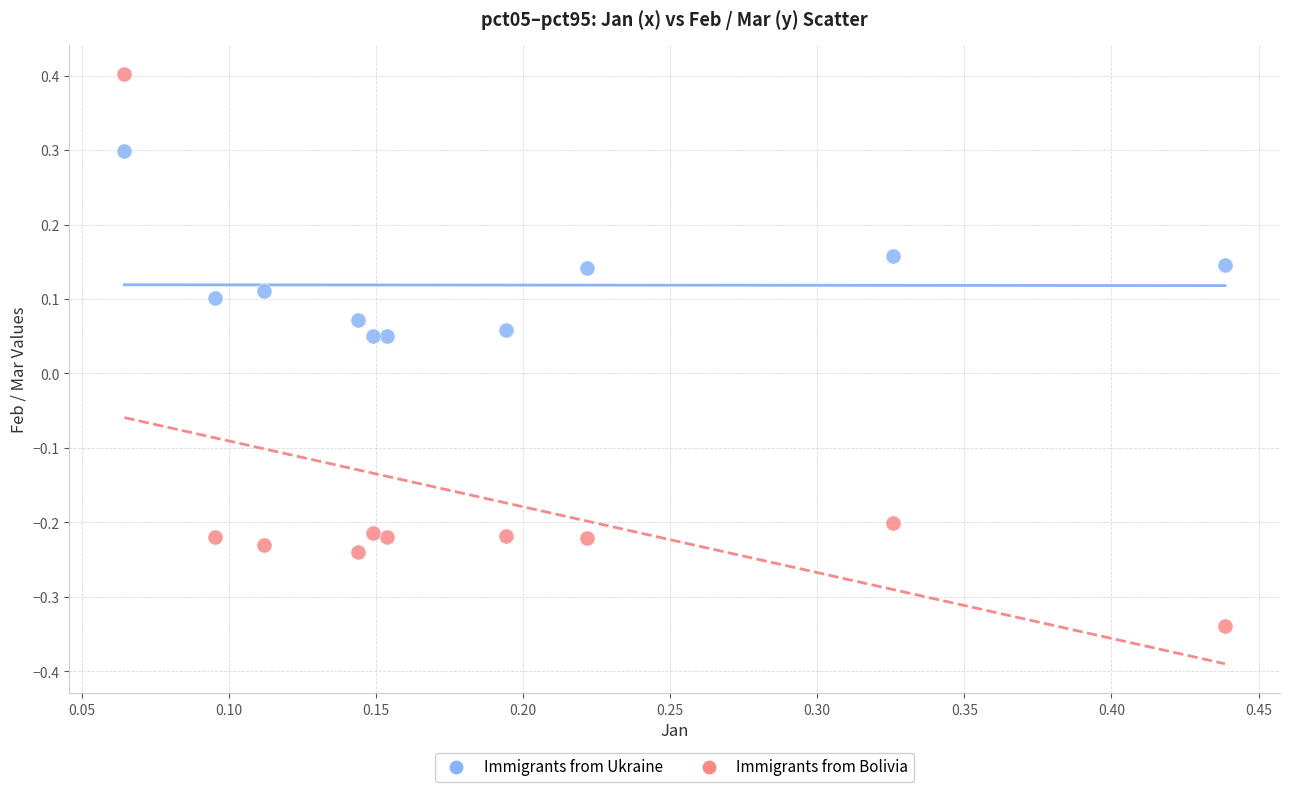

Which series contains the lowest Y value?

Immigrants from Bolivia